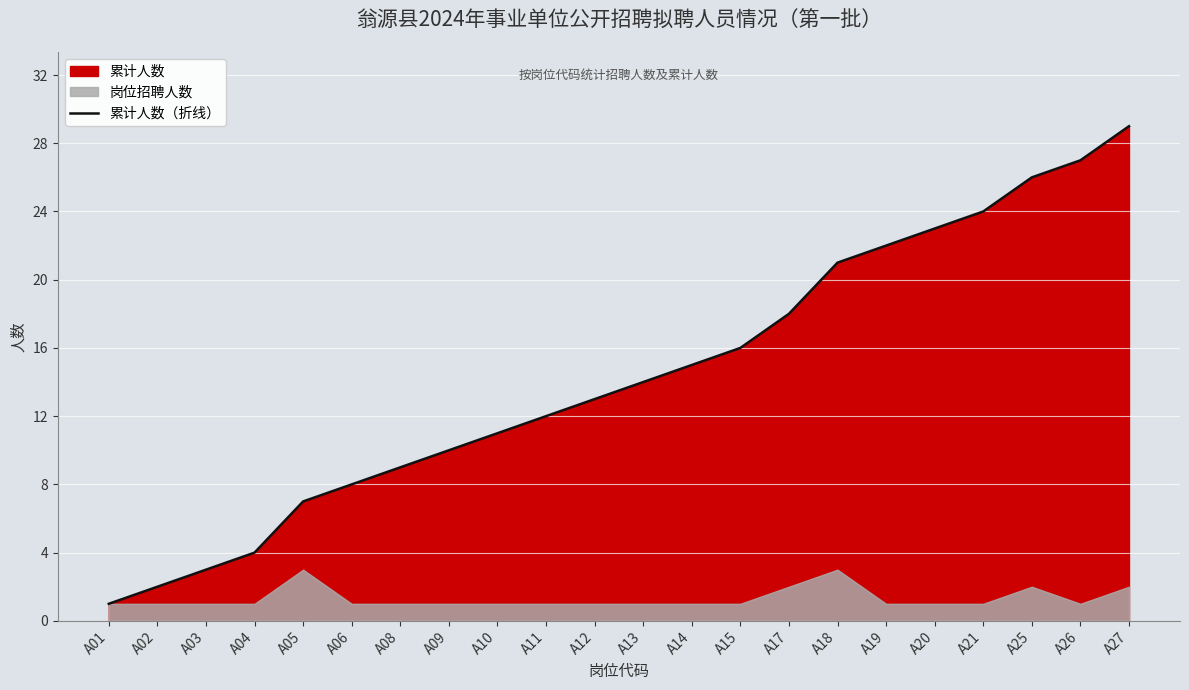

Does the chart display data point markers on the line(s)?

No